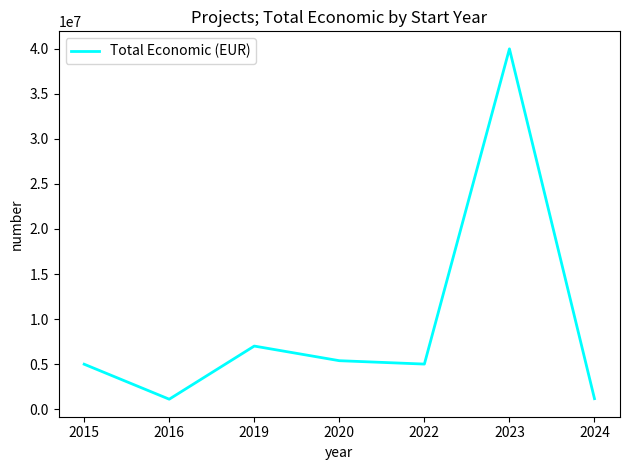

The value at 2022 is 7540494. True or false?

False